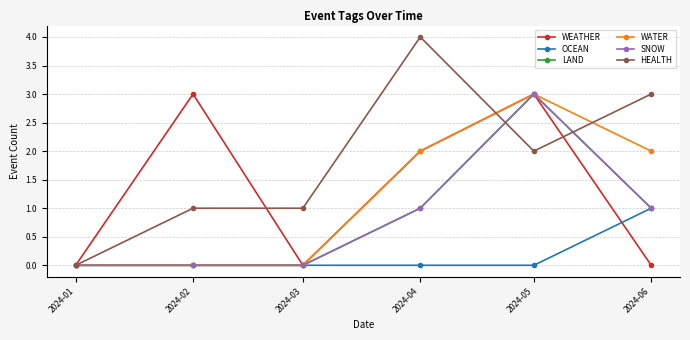

What are all the series names shown in the legend?

WEATHER, OCEAN, LAND, WATER, SNOW, HEALTH